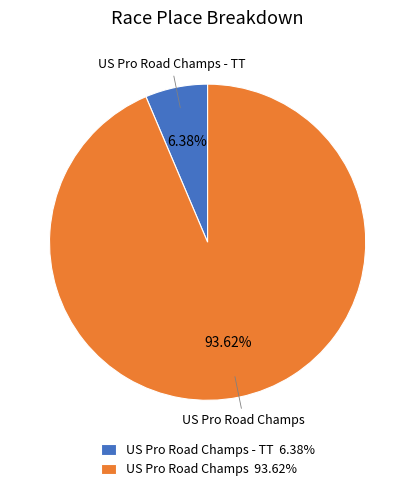

Is the sum of US Pro Road Champs - TT 6.38% and US Pro Road Champs 93.62% greater than half?

Yes